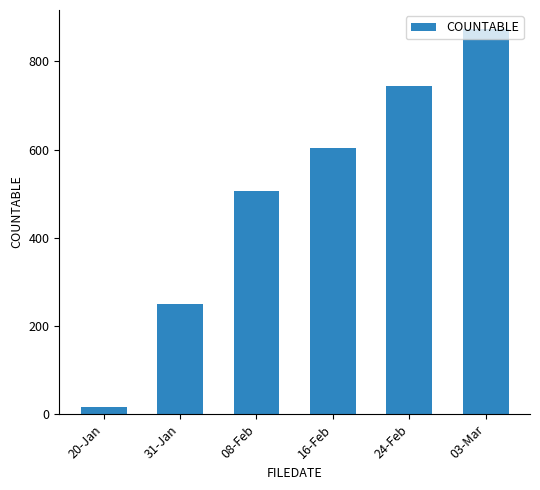

Are the bars horizontal?

No